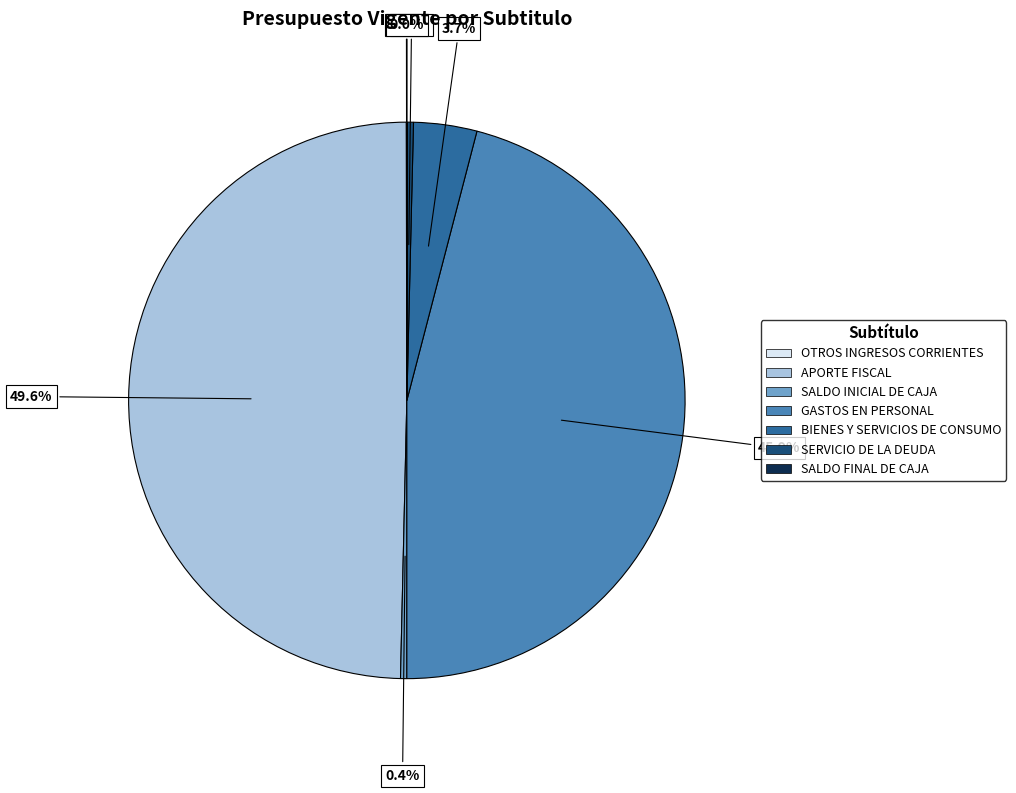

To the nearest percent, what percentage of the pie is APORTE FISCAL?

50%